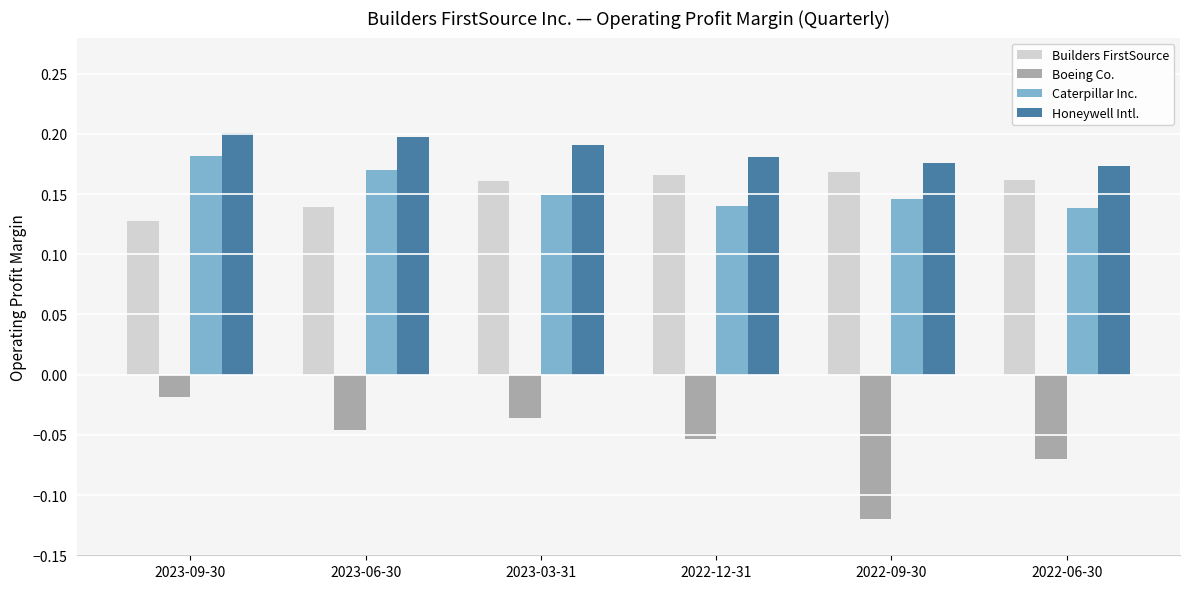

Which series has the largest range (max minus min)?

Boeing Co.